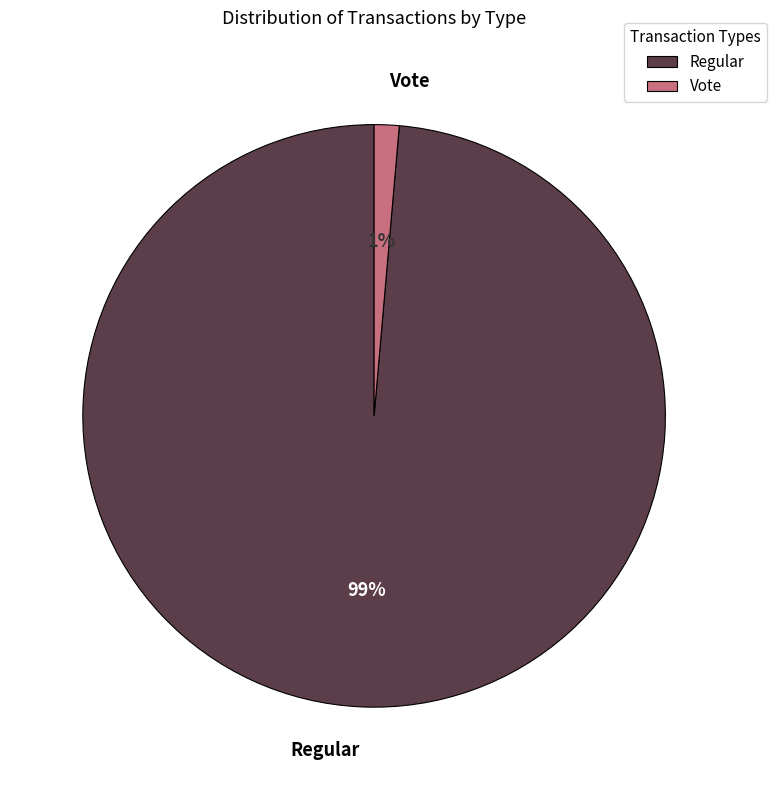

Which has a higher value, Regular or Vote?

Regular